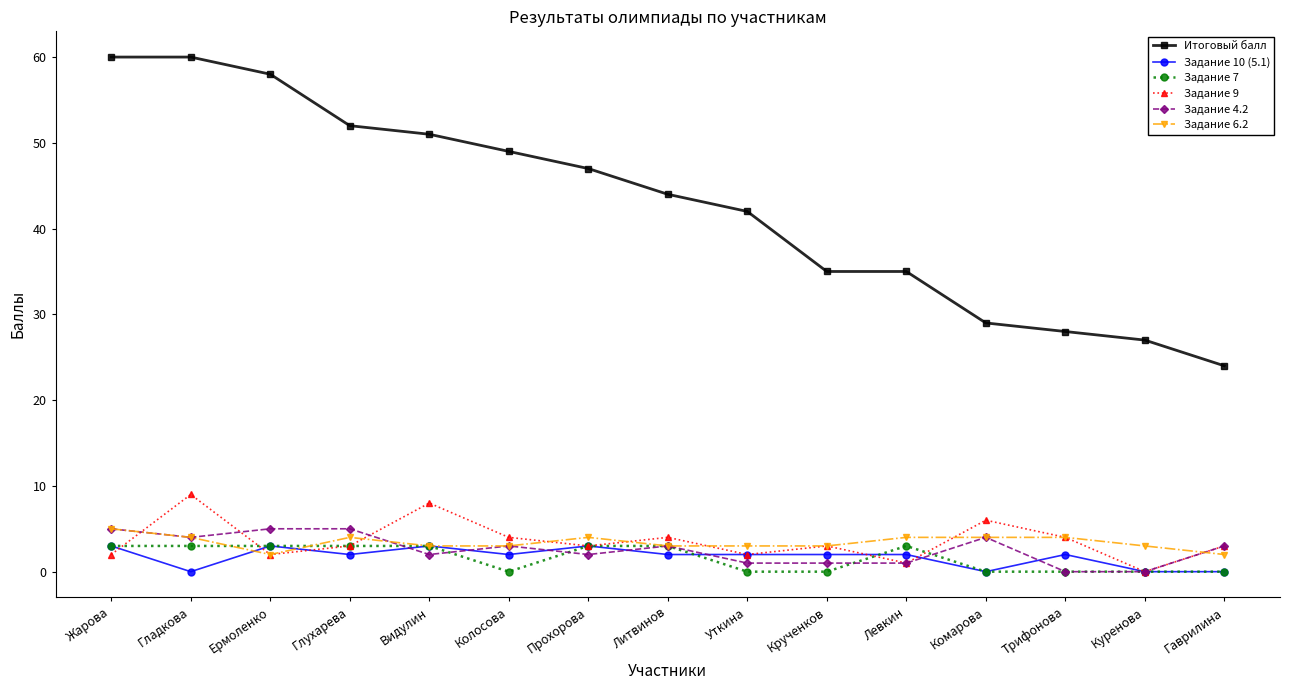

What is the difference between the highest and lowest values at Комарова?

29